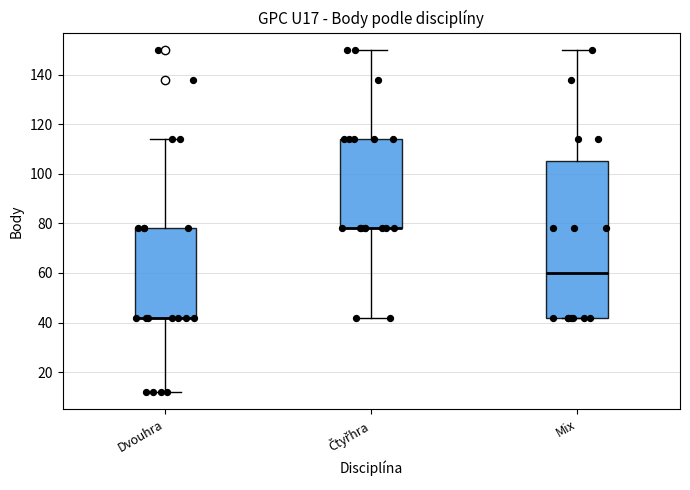

Reading left to right, read every box against the y-axis: the position of its median line, the range the box covers, and the ends of its whiskers. The values are not printed on the chart, so give them approximately, as read against the axis.

Dvouhra: median 42 (drawn on the box's lower edge), box 42 to 78, whiskers 12 to 114
Čtyřhra: median 78 (drawn on the box's lower edge), box 78 to 114, whiskers 42 to 150
Mix: median 60, box 42 to 106, whiskers 42 to 150